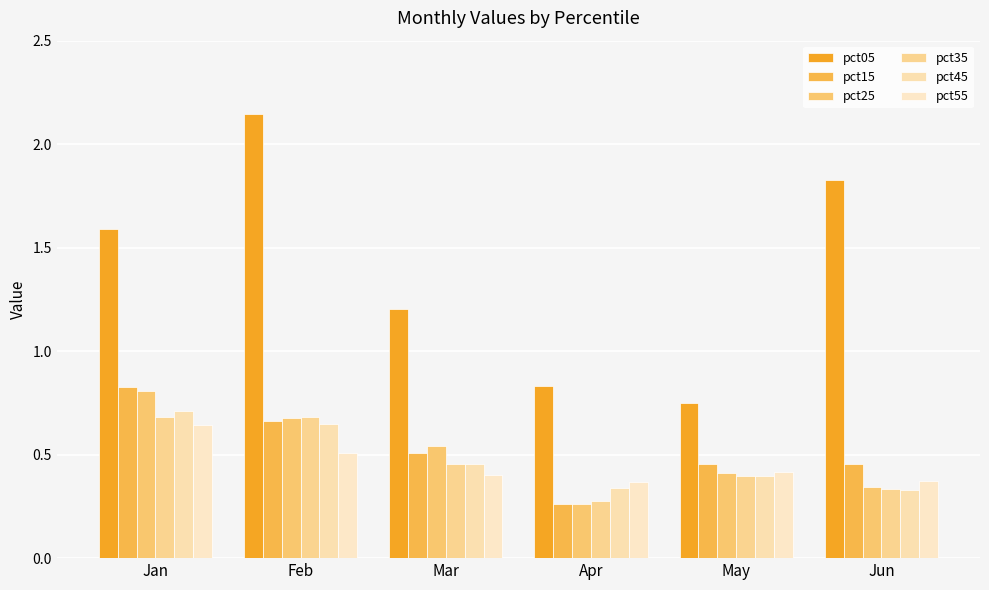

True or false: pct55 has a value of 0.4 at Jun.

True